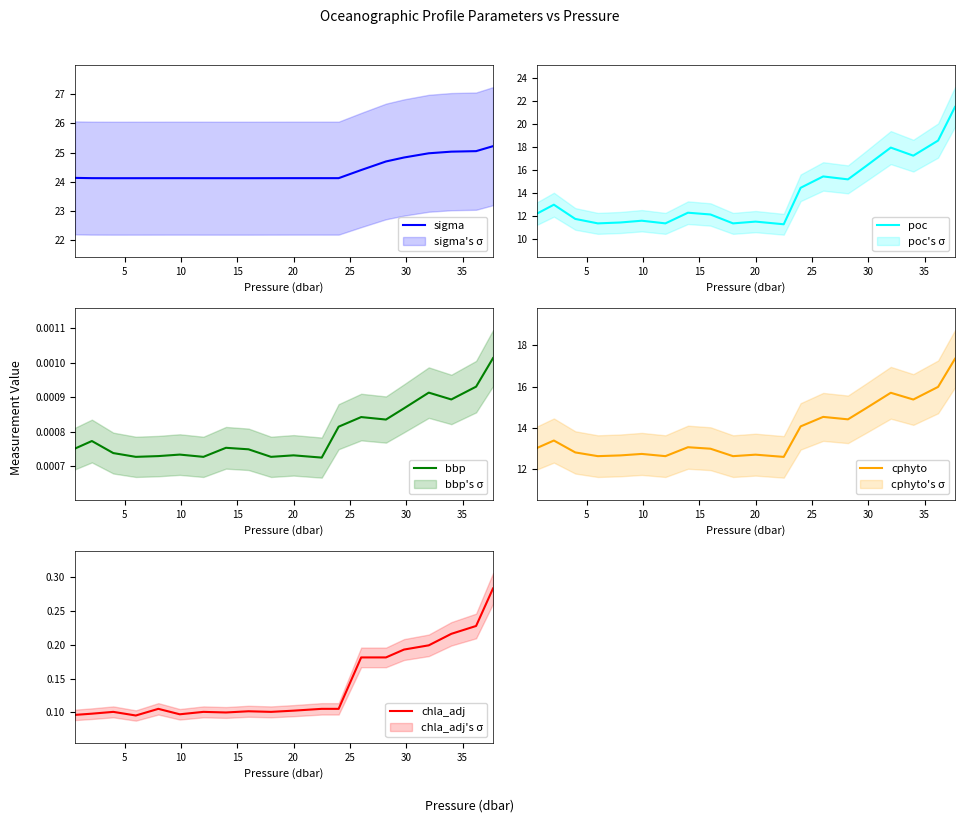

Where is the first local minimum for sigma?

10